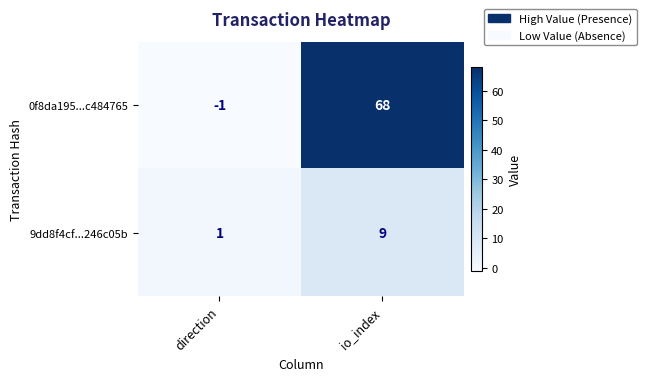

Between direction and io_index, which series saw the biggest shift?

0f8da195...c484765